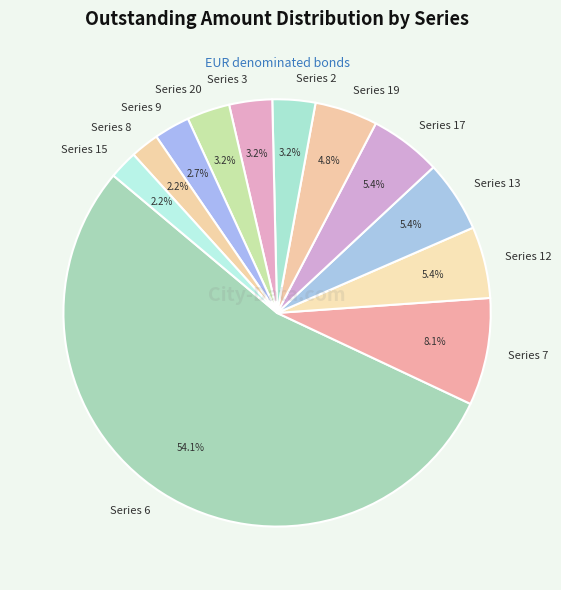

To the nearest percent, what is the average slice percentage?

8%